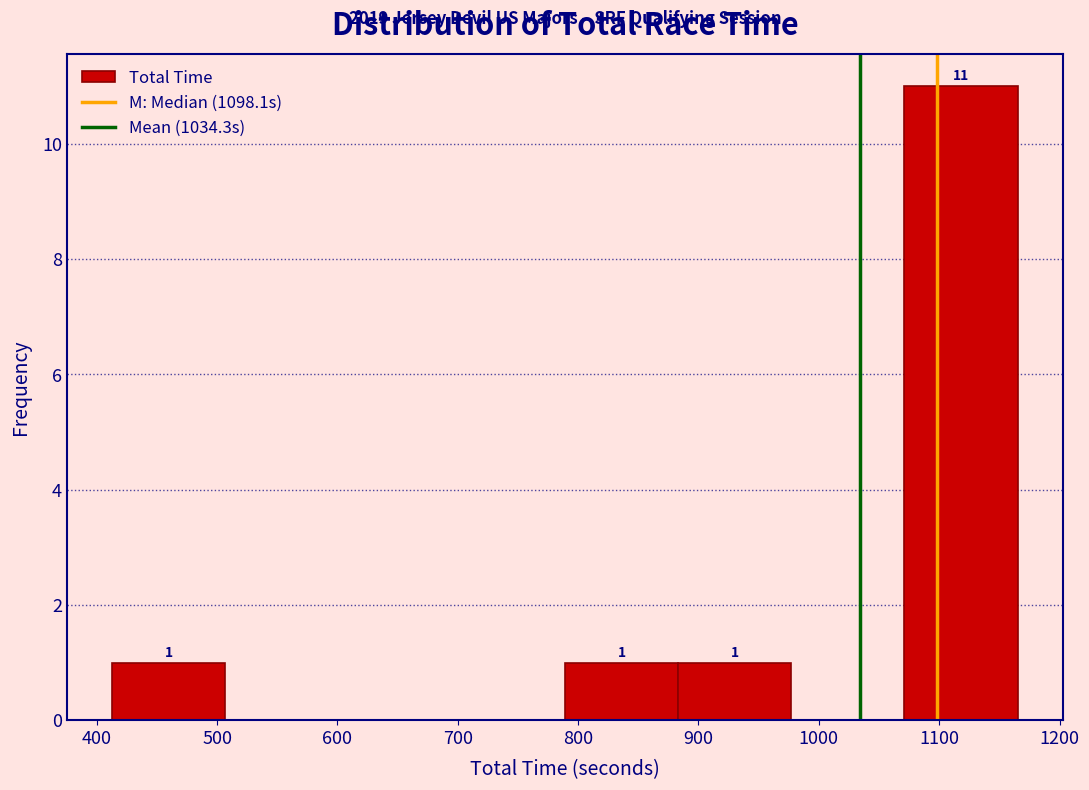

Which range on the x-axis has the tallest bar?

1070 to 1170